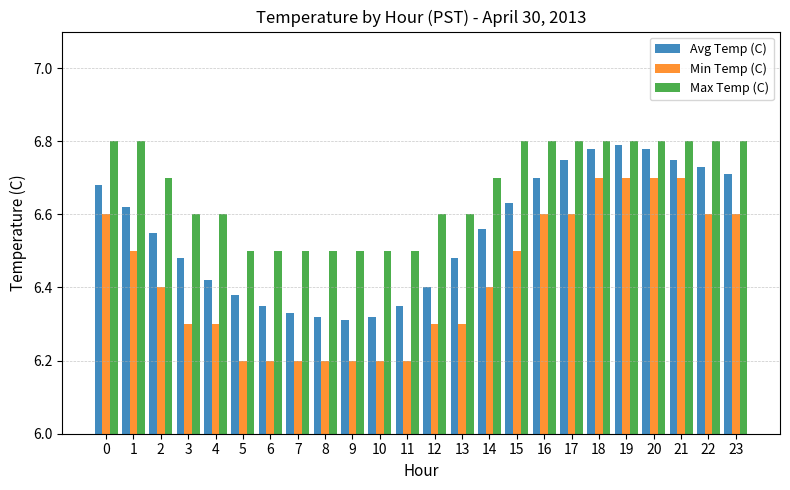

The value of Max Temp (C) at 7 is 9.0. True or false?

False